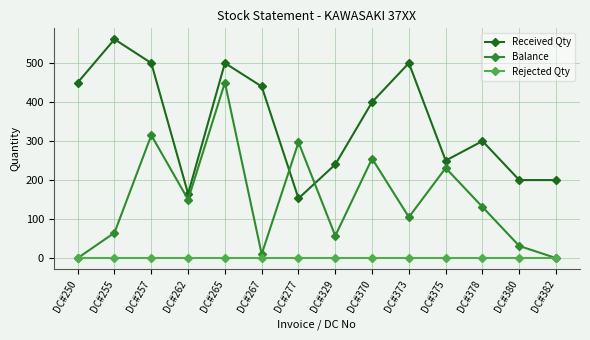

What is the maximum value for Received Qty?

561